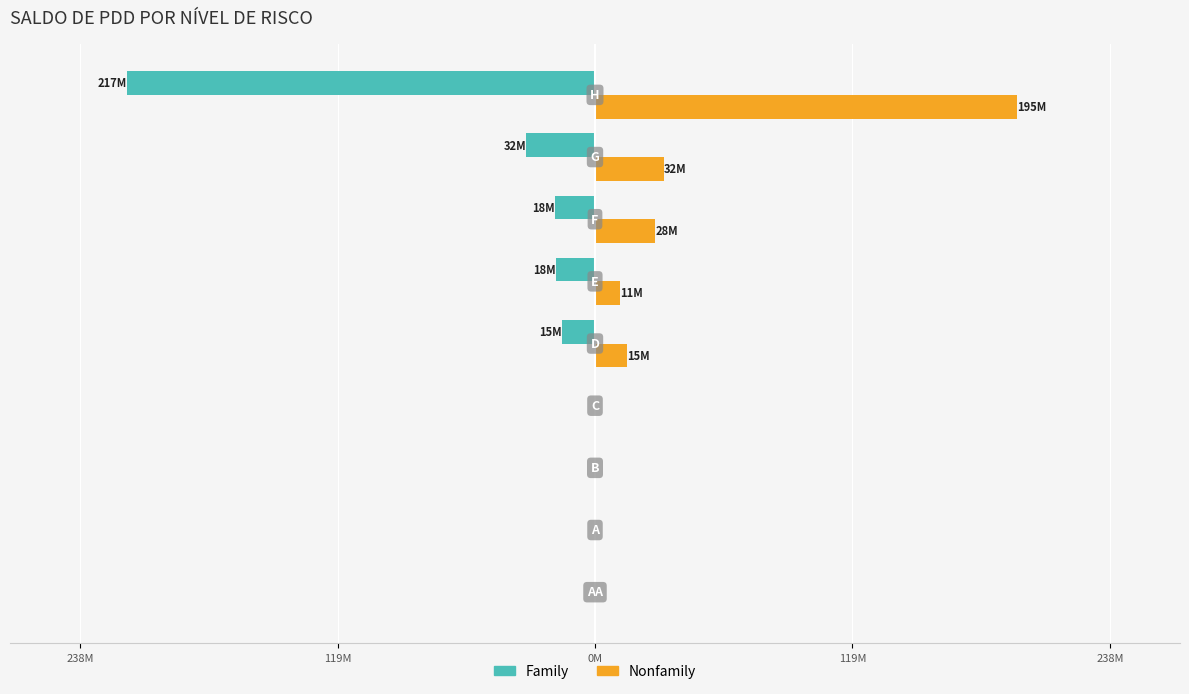

Reading right to left, transcribe all the data shown in this chart.

Family: -216686085.6	-31741567.5	-18467591.0	-18077622.9	-15364508.7	0.0	0.0	0.0	0.0
Nonfamily: 195261959.6	31985846.2	27926882.2	11495323.3	14733449.8	0.0	0.0	0.0	0.0